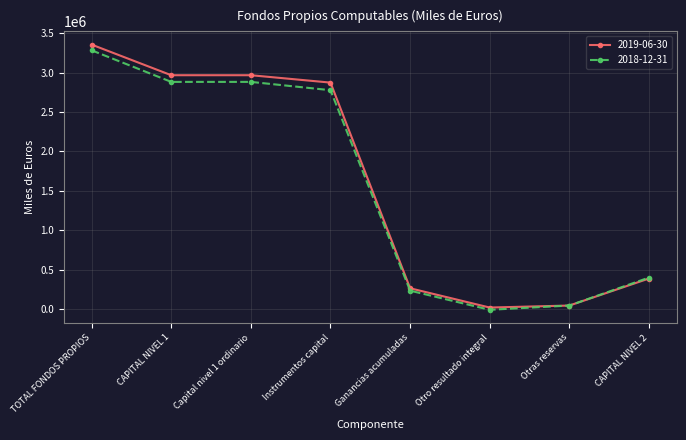

Rank the series by their average value, from lowest to highest.

2018-12-31, 2019-06-30